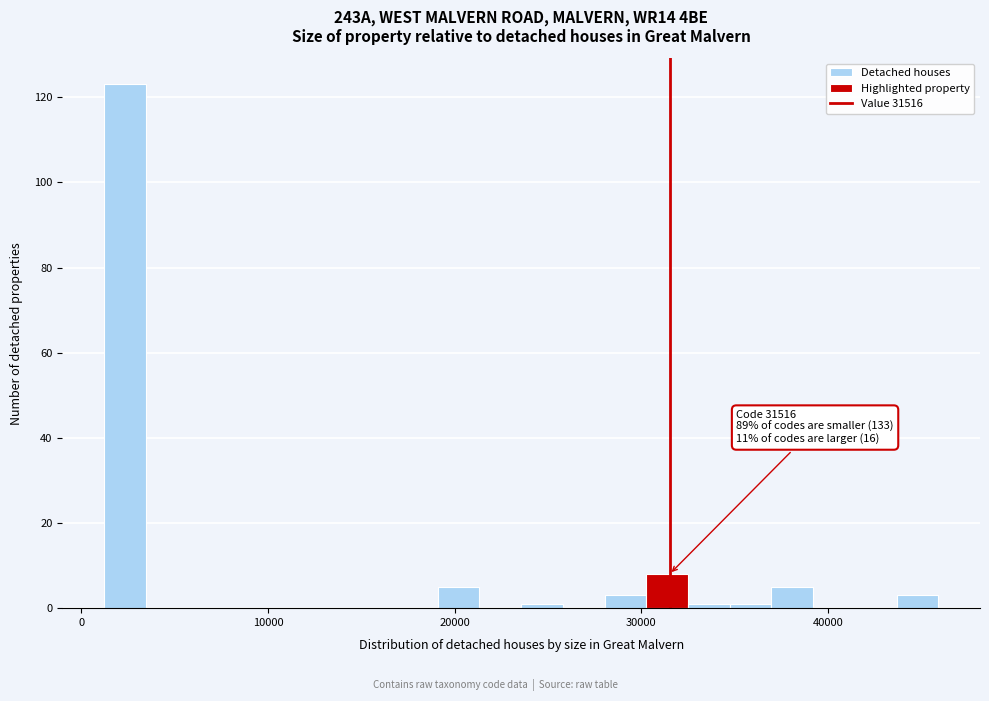

Around what value on the x-axis is the tallest bar? Give the approximate position of its centre, as read against the axis.

2000